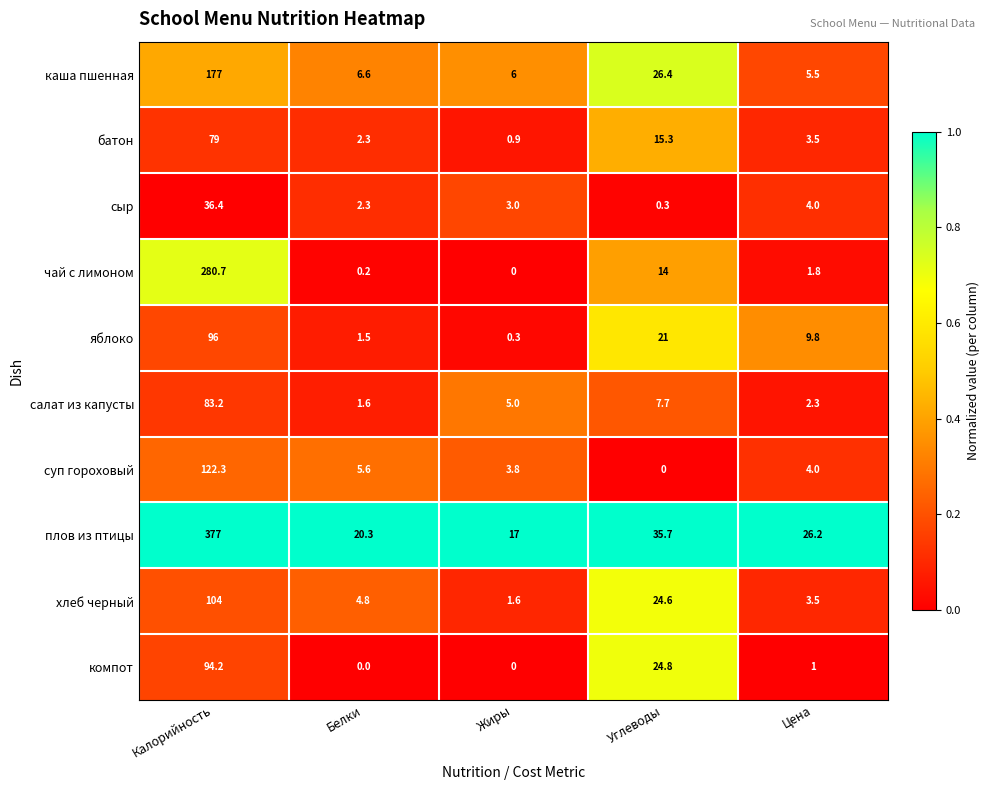

Rank the series at Углеводы from highest to lowest value.

плов из птицы, каша пшенная, компот, хлеб черный, яблоко, батон, чай с лимоном, салат из капусты, сыр, суп гороховый